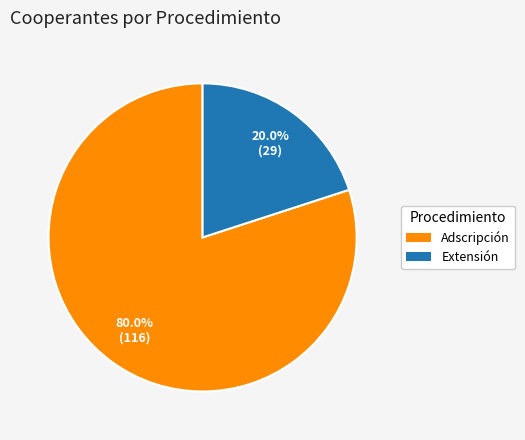

To the nearest percent, what percentage of the pie is Extensión?

20%